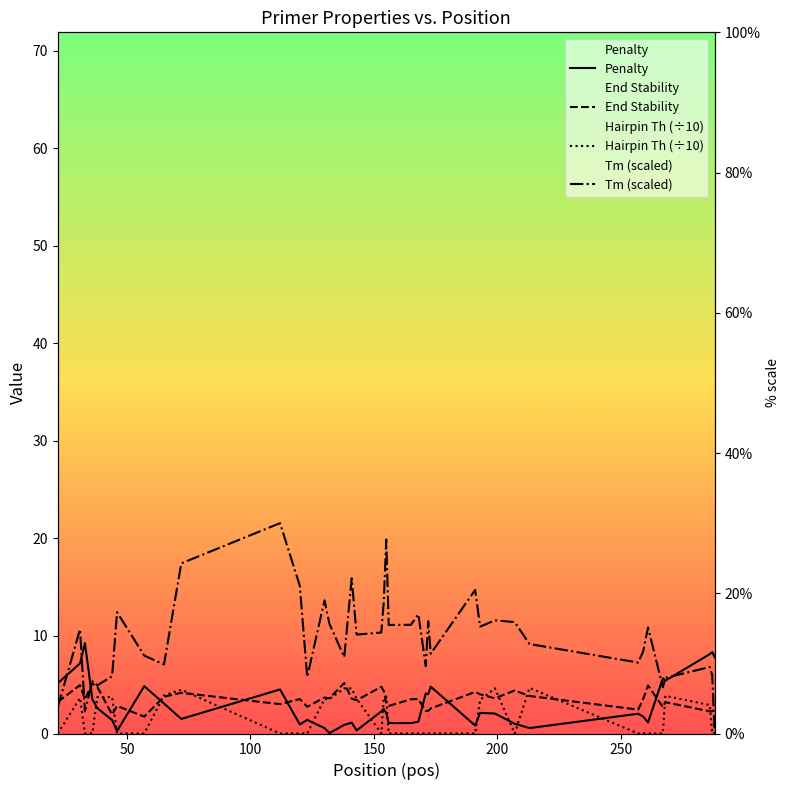

Which series has the widest spread of values?

PRIMER_LEFT_0_TM